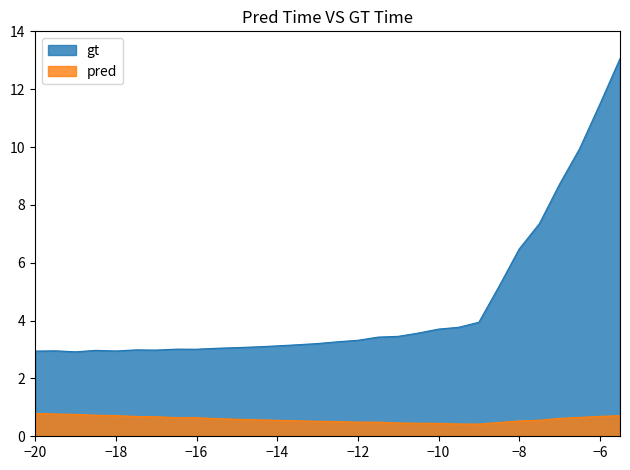

At which label does gt reach its peak?

-5.5